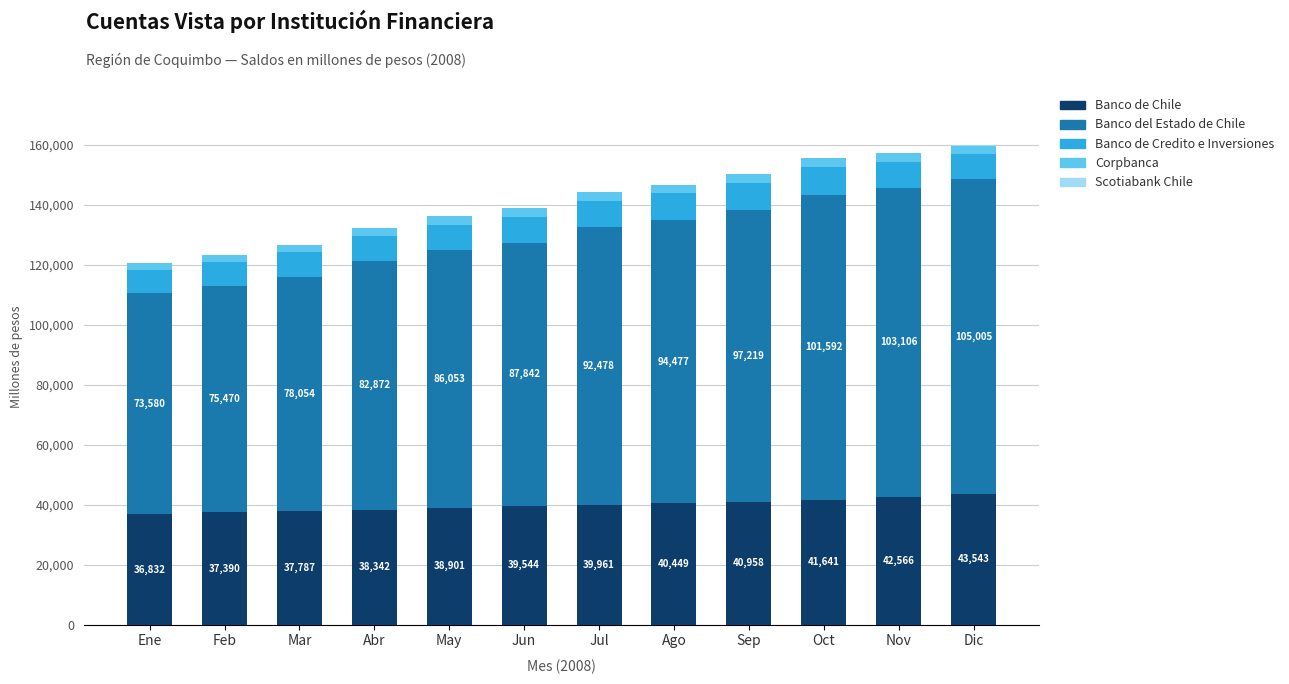

Is it true that Banco de Chile equals 19635 at Jun?

False